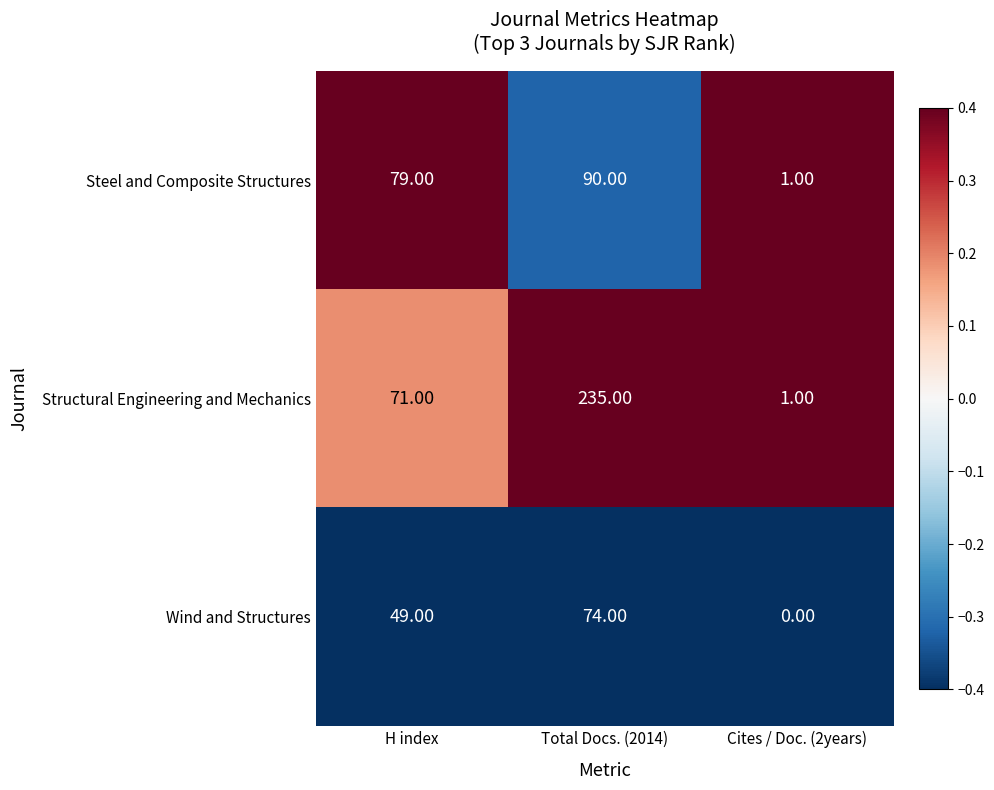

List the series in order of their overall mean, highest first.

Structural Engineering and Mechanics, Steel and Composite Structures, Wind and Structures